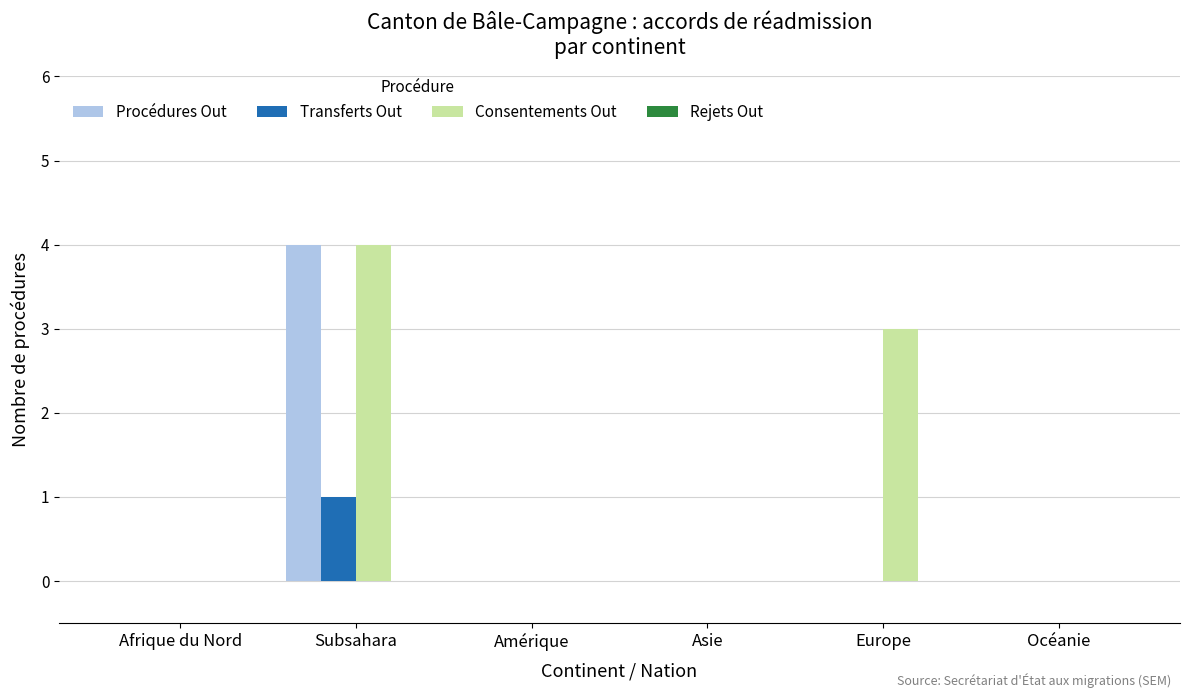

Is it true that Procédures Out equals 2 at Asie?

False